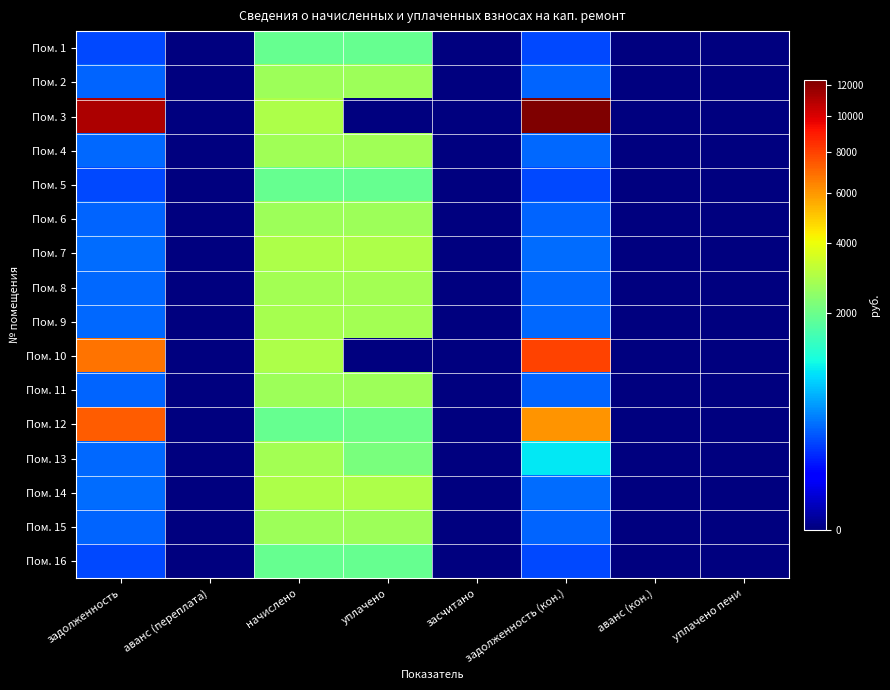

How many series are shown in this chart?

16